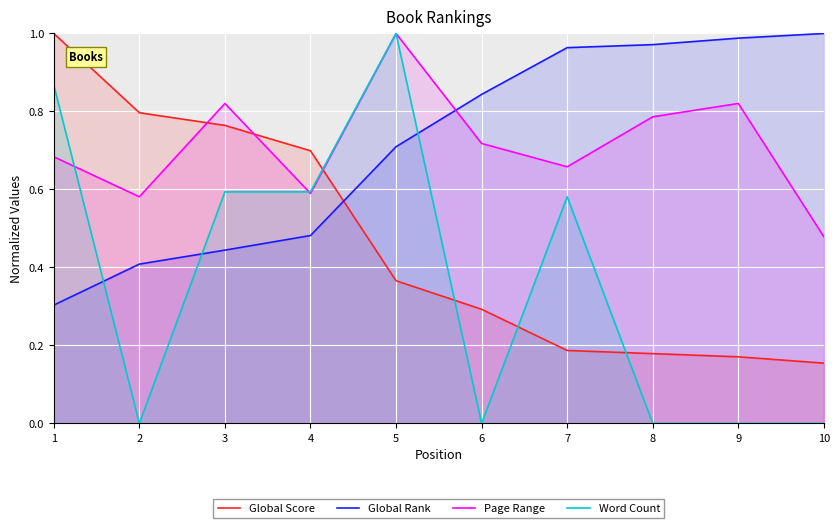

What is the value of the Global Rank point at the 1st from the left?

0.3